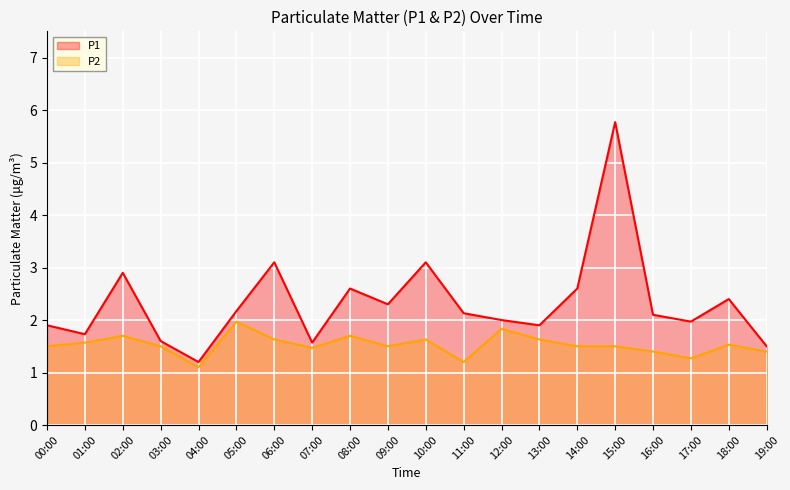

Is the value of P1 at 10:00 greater than the value of P2 at 13:00?

Yes